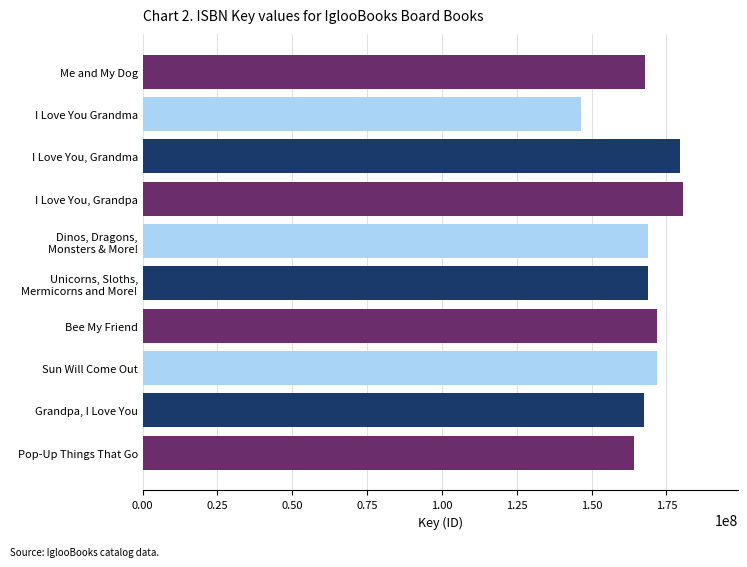

Between Sun Will Come Out and I Love You, Grandpa, which is larger?

I Love You, Grandpa